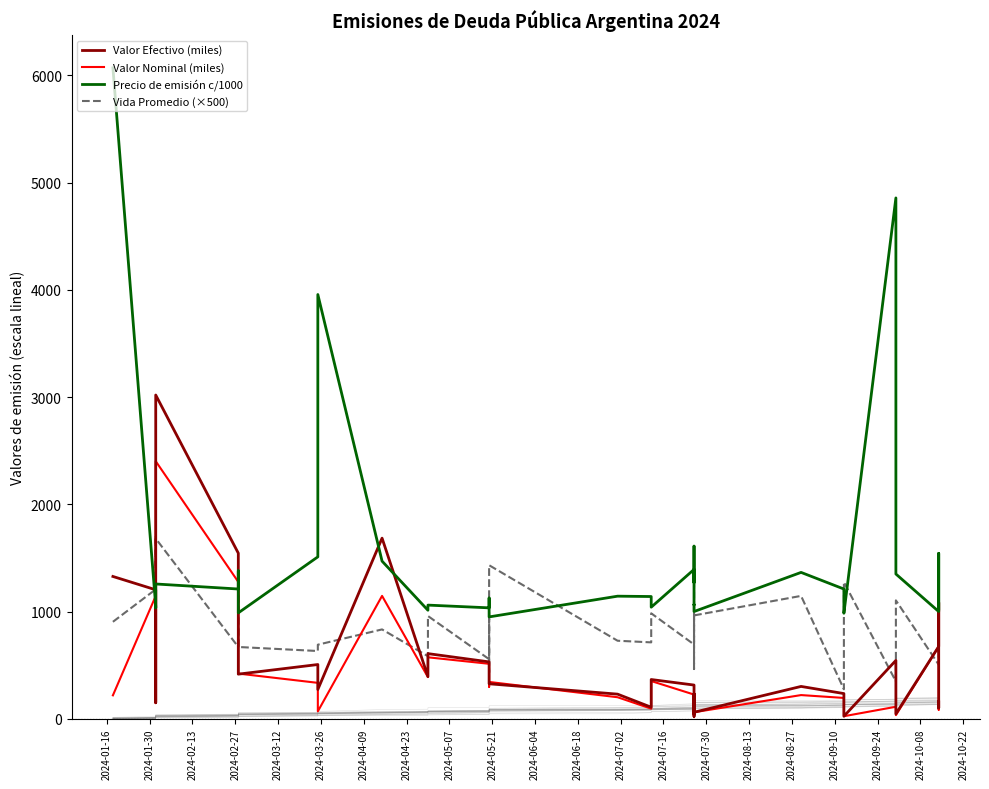

What is the maximum value shown in the chart?

6070.0